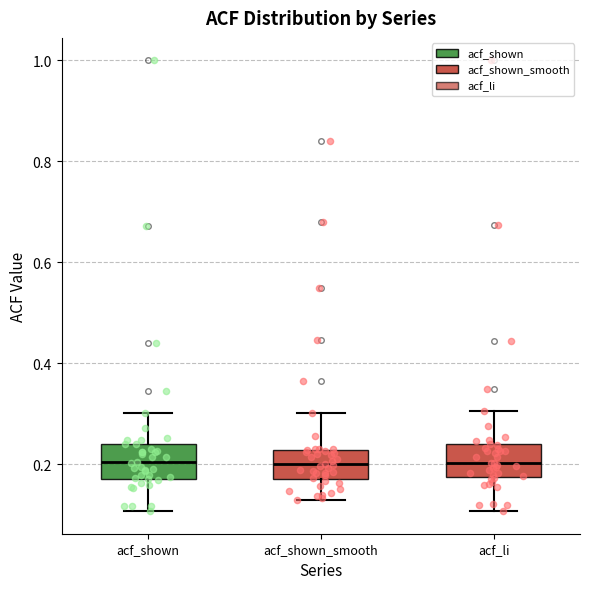

Where does the upper whisker of the box for acf_shown end on the y-axis? The values are not printed on the chart, so give them approximately, as read against the axis.

0.30